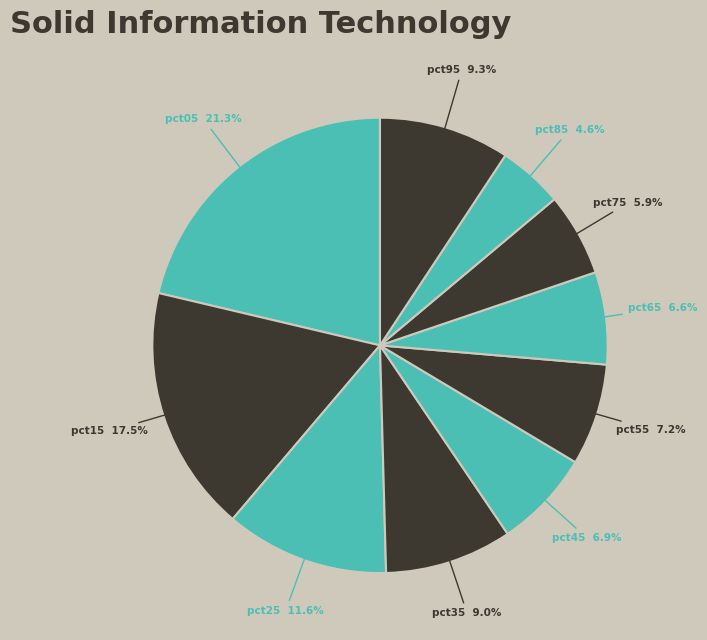

Which has a higher value, pct15 or pct75?

pct15